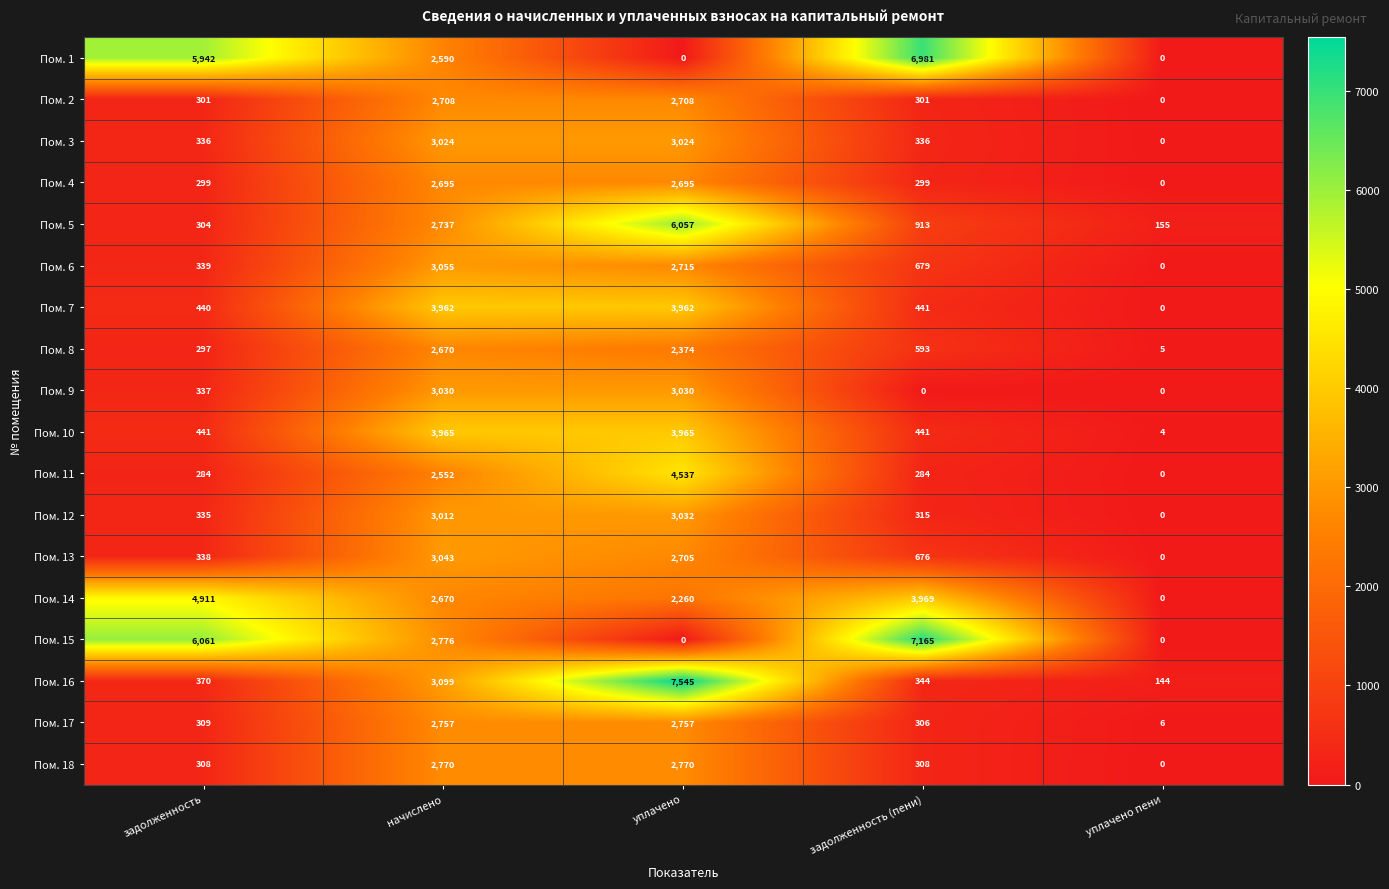

Is it true that Пом. 4 equals 2695 at уплачено?

True